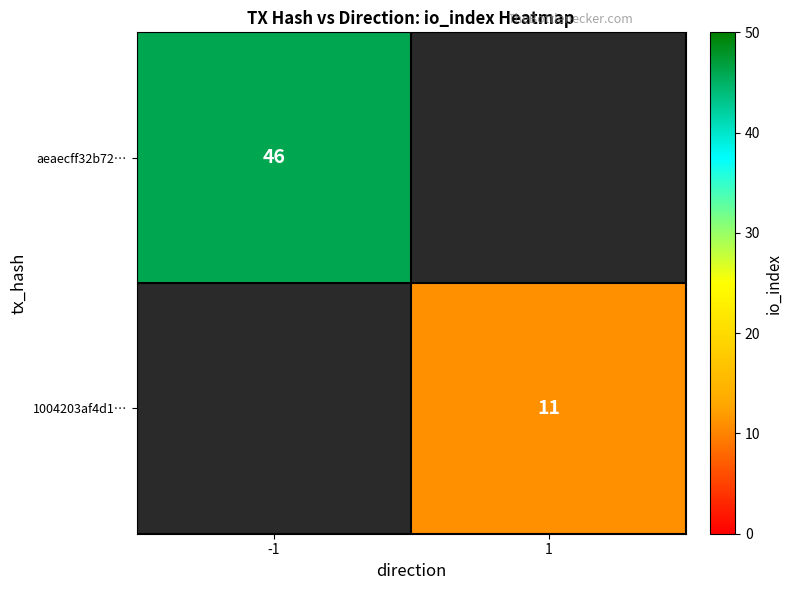

The value of 1004203af4d1… at 1 is 11. True or false?

True